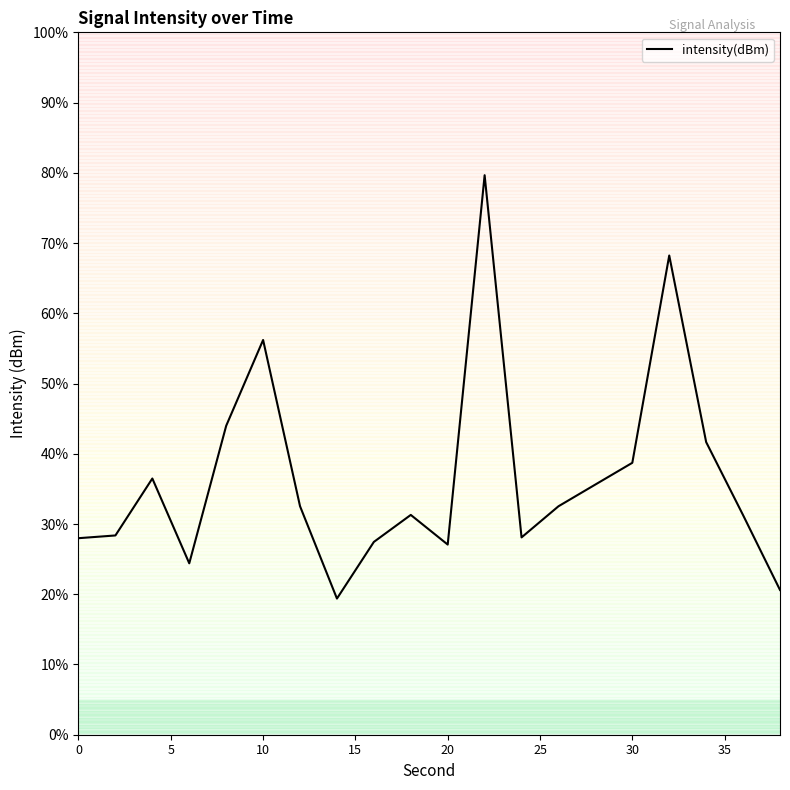

Does the chart display data point markers on the line(s)?

No